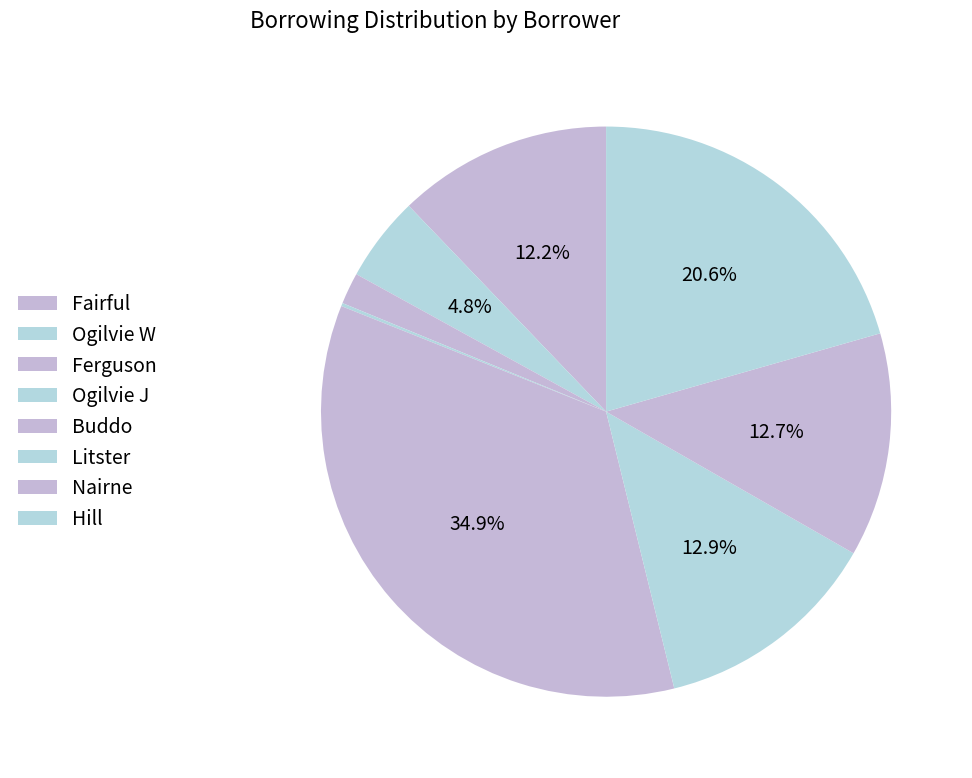

To the nearest percent, what portion does Litster represent?

13%